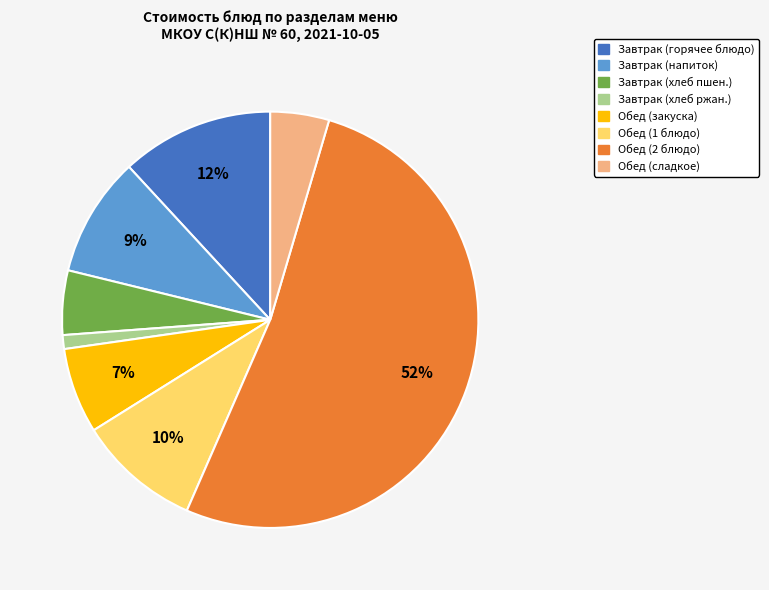

To the nearest percent, what is the average slice percentage?

12%